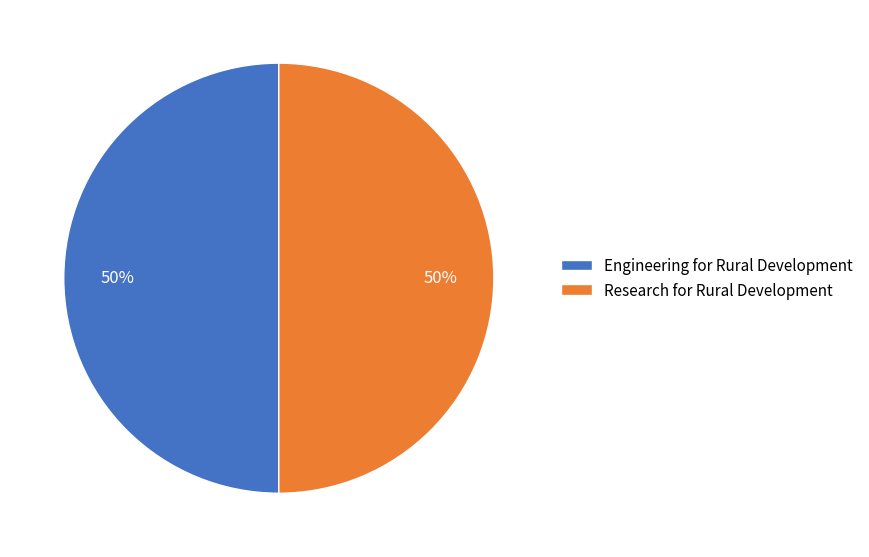

Do Engineering for Rural Development and Research for Rural Development together represent more than half of the pie?

Yes